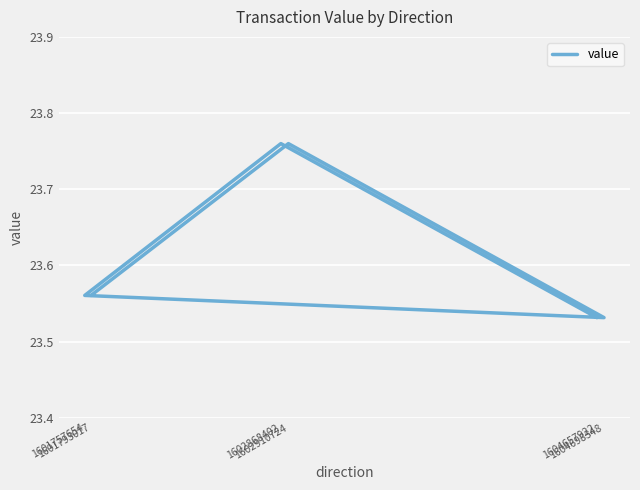

True or false: the data shows 9.8 at 1604657922.

False